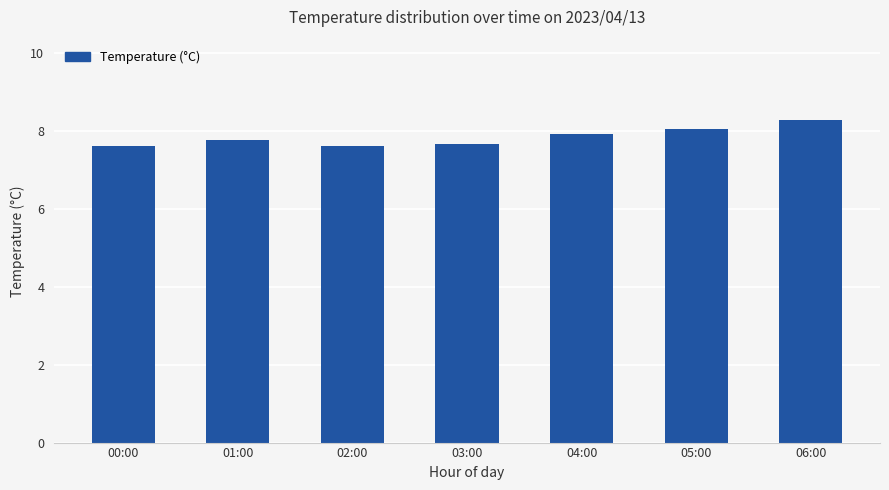

Approximately how many times larger is the value at 01:00 compared to 02:00?

1.0